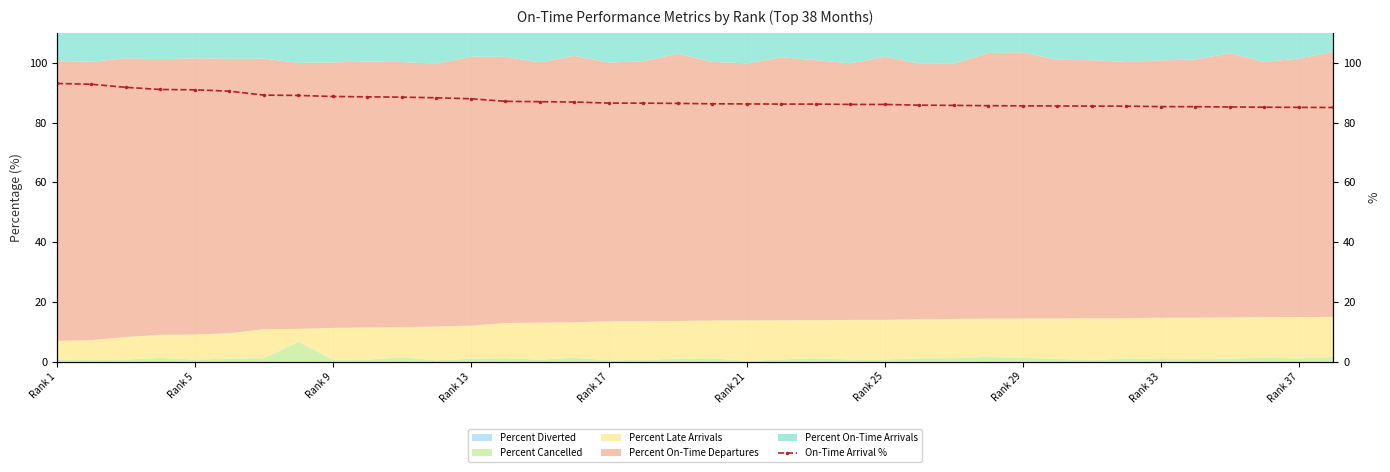

What is the change in value from 30 to 35?

-0.4